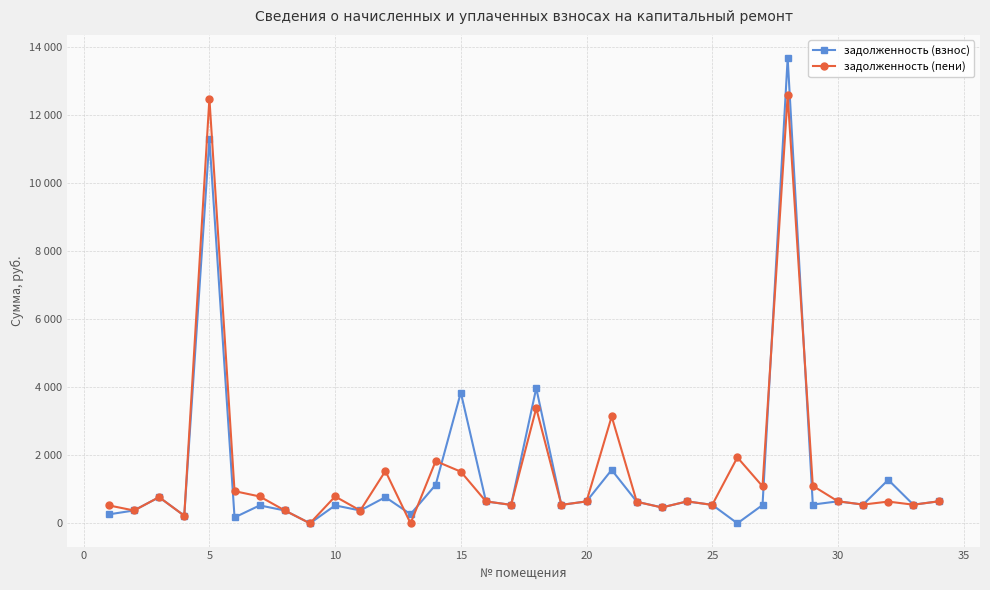

At which category does задолженность (пени) reach its first local peak?

5